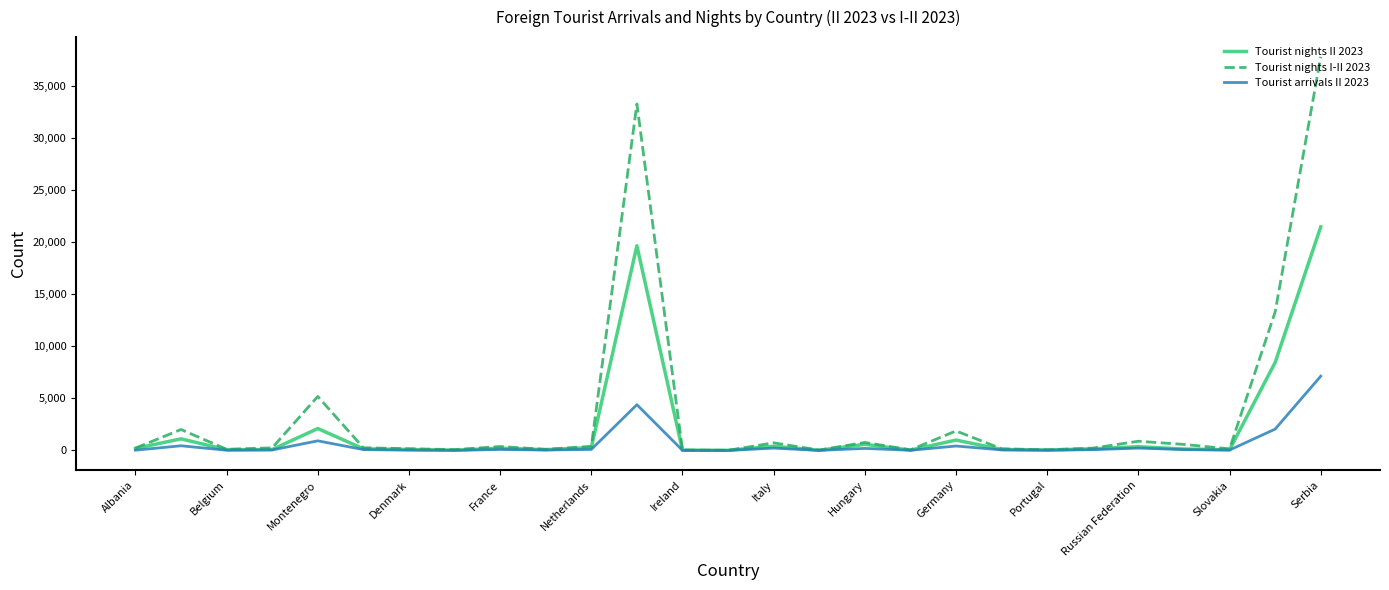

List the series in order of their overall mean, highest first.

Tourist nights I-II 2023, Tourist nights II 2023, Tourist arrivals II 2023